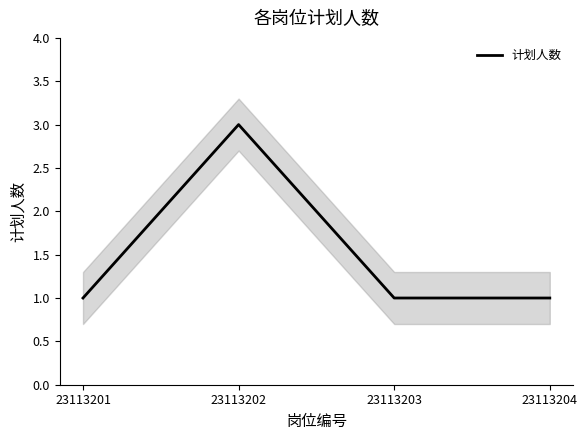

At which category does the data reach its first local peak?

23113202